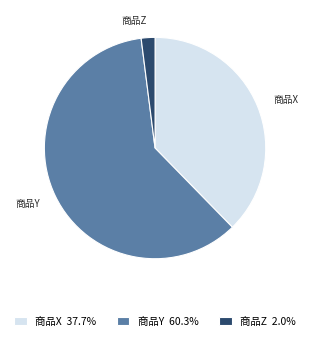

How many slices are in this pie chart?

3